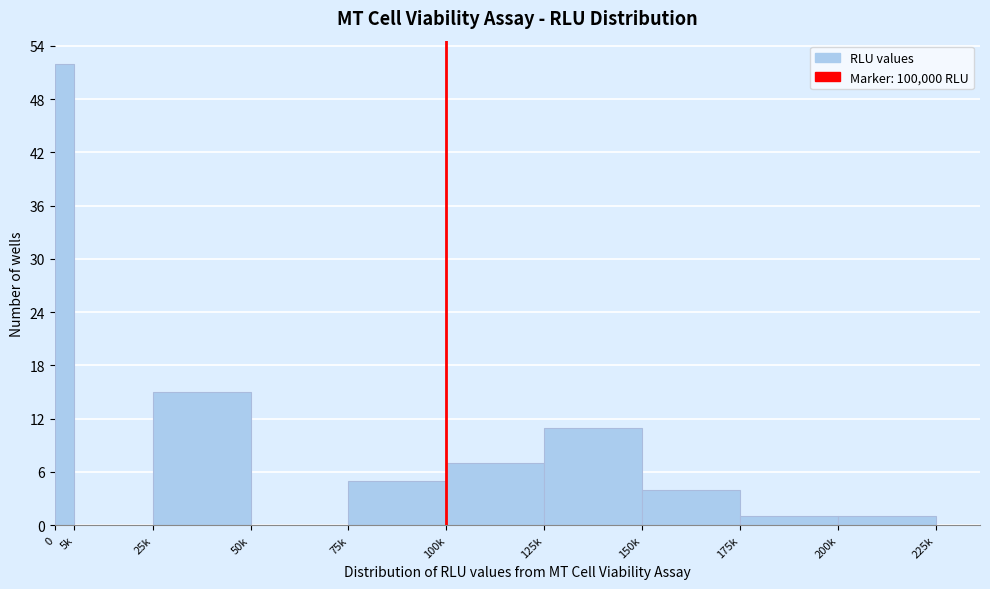

Reading left to right, what are all the values shown in this chart?

0=52	5k=0	25k=15	50k=0	75k=5	100k=7	125k=11	150k=4	175k=1	200k=1